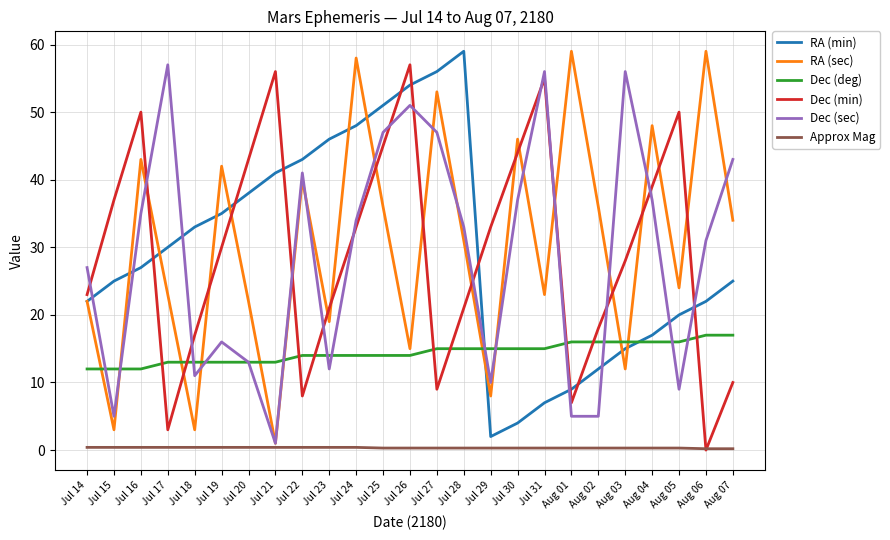

Does the chart display data point markers on the line(s)?

No